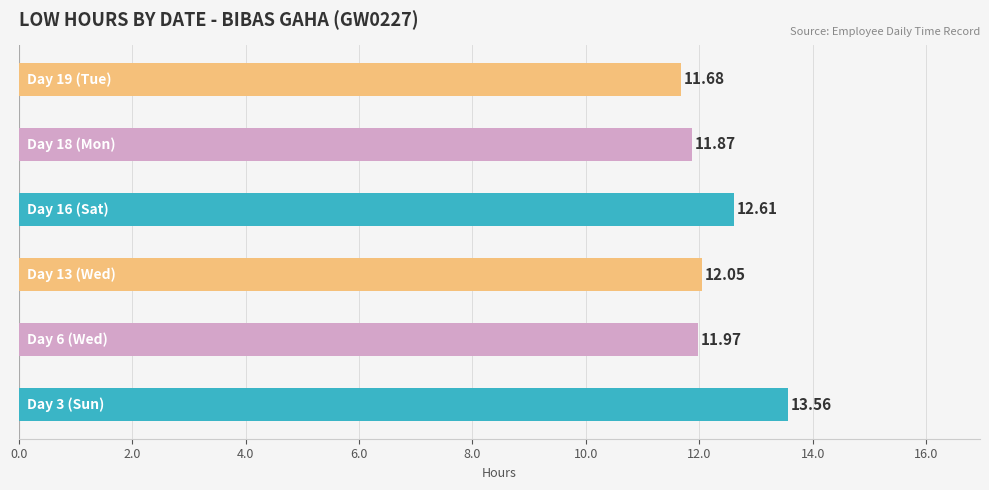

What is the difference between the maximum and minimum values?

1.9